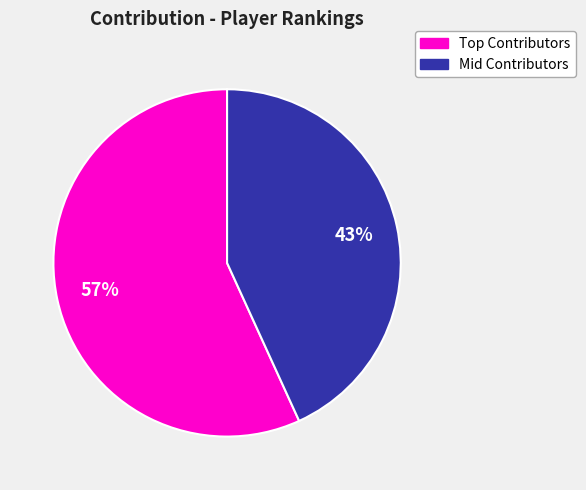

To the nearest percent, what is the average slice percentage?

50%